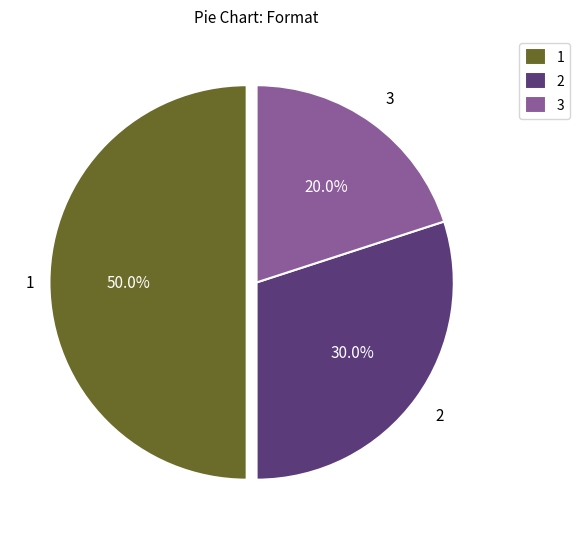

Approximately how many times larger is the value at 3 compared to 1?

0.4